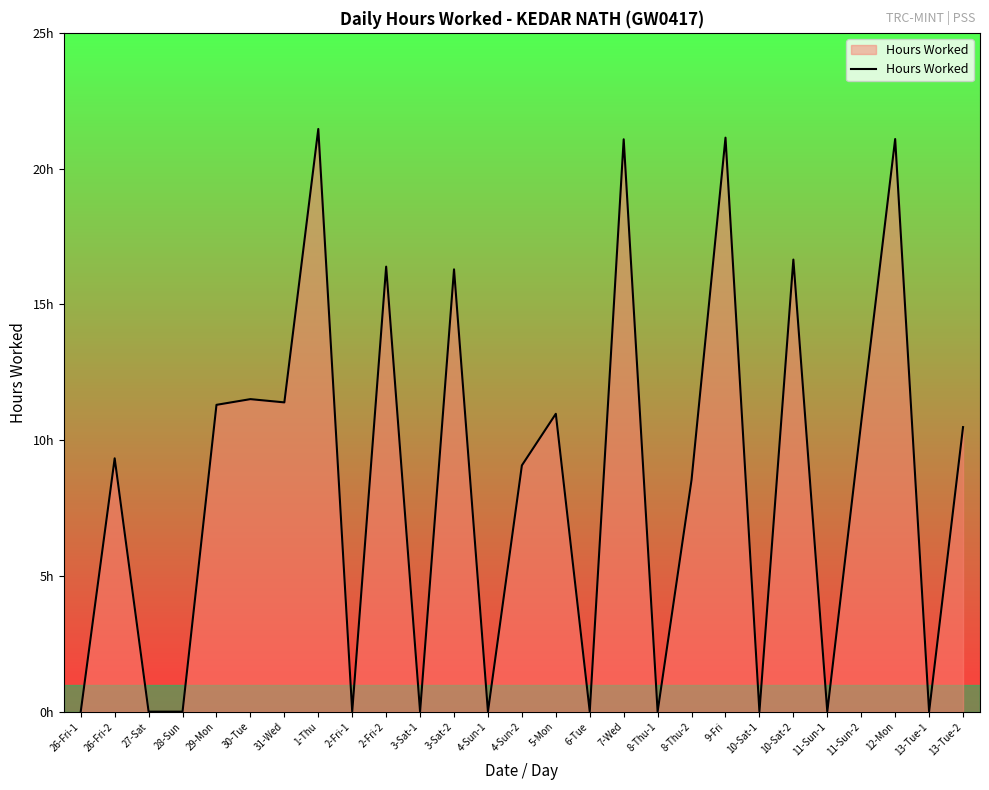

The value at 2-Fri-1 is 10.9. True or false?

False